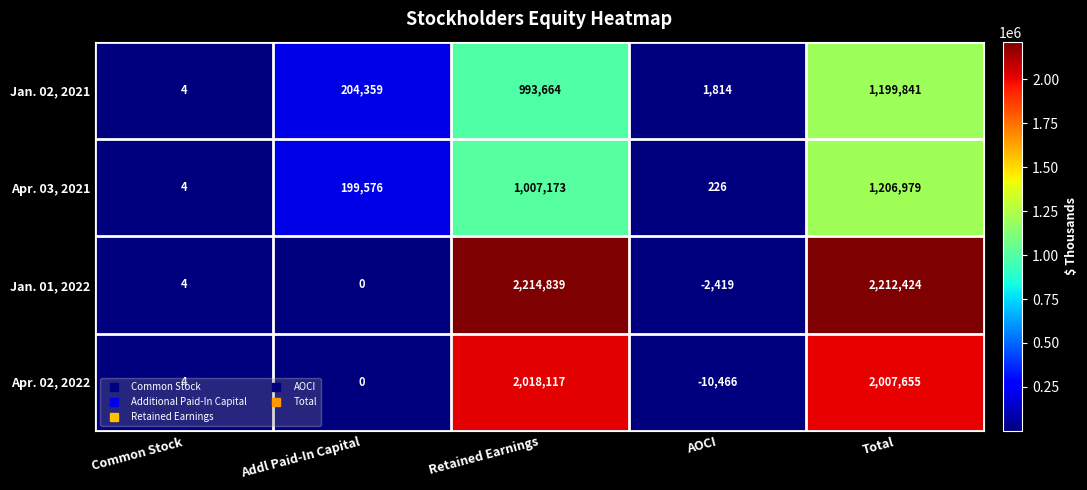

What is the sum of all Jan. 02, 2021 values?

2399682